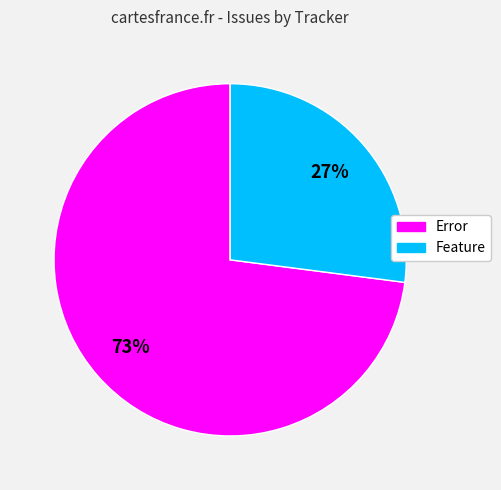

To the nearest percent, what percentage of the pie is Feature?

27%